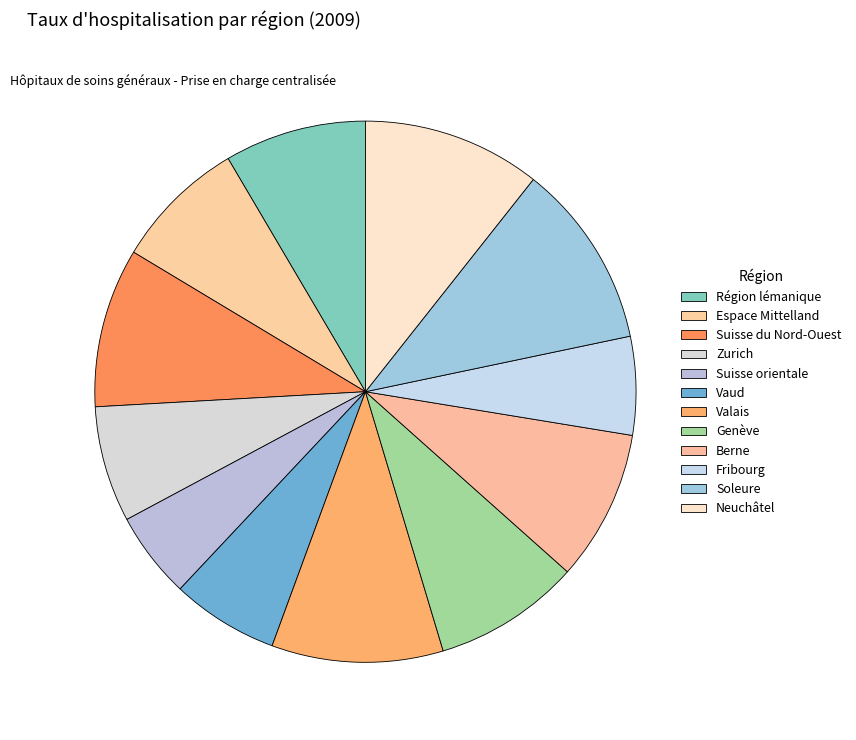

The Berne slice represents 16% of the pie. True or false?

False